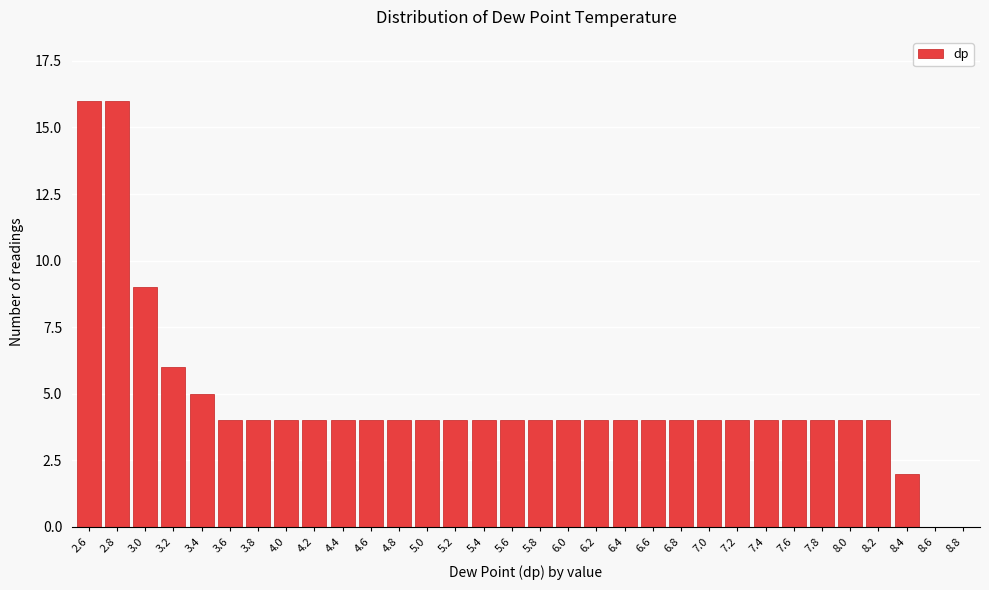

True or false: the data shows 1 at 7.2.

False